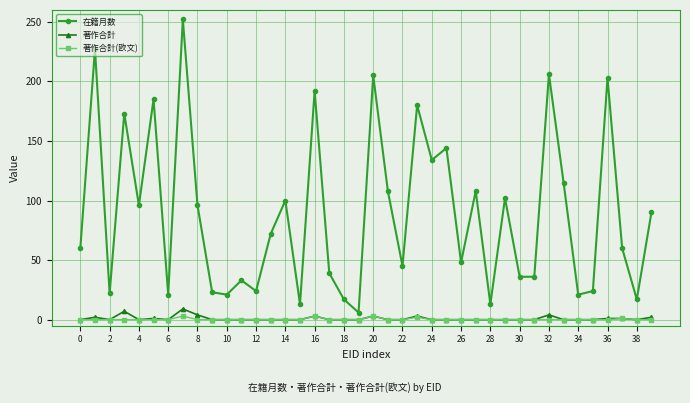

True or false: 著作合計 and 在籍月数 intersect in this chart.

False